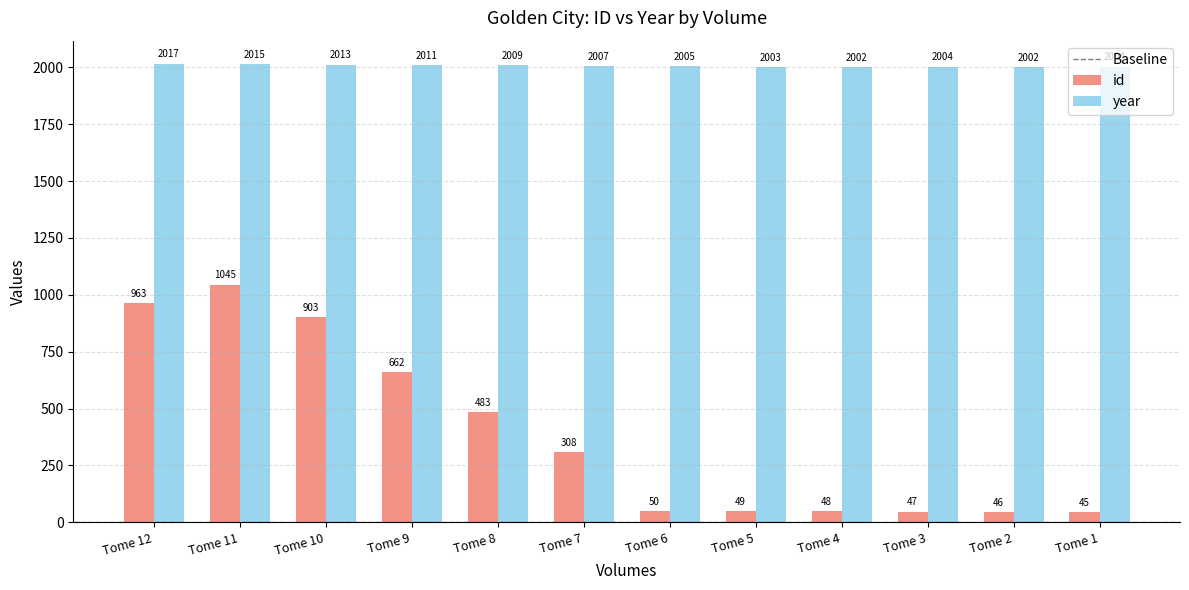

Reading right to left, extract all data points from this chart.

id: Tome 1=45	Tome 2=46	Tome 3=47	Tome 4=48	Tome 5=49	Tome 6=50	Tome 7=308	Tome 8=483	Tome 9=662	Tome 10=903	Tome 11=1045	Tome 12=963
year: Tome 1=2004	Tome 2=2002	Tome 3=2004	Tome 4=2002	Tome 5=2003	Tome 6=2005	Tome 7=2007	Tome 8=2009	Tome 9=2011	Tome 10=2013	Tome 11=2015	Tome 12=2017